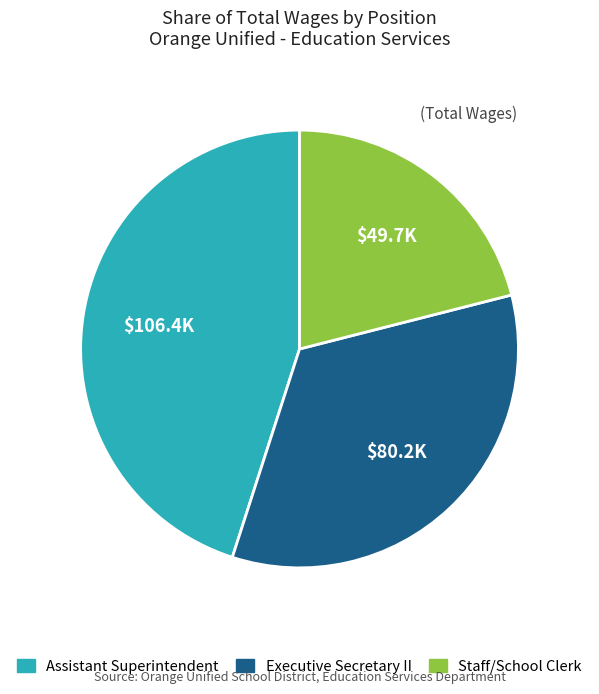

Is the sum of Executive Secretary II and Staff/School Clerk greater than half?

Yes